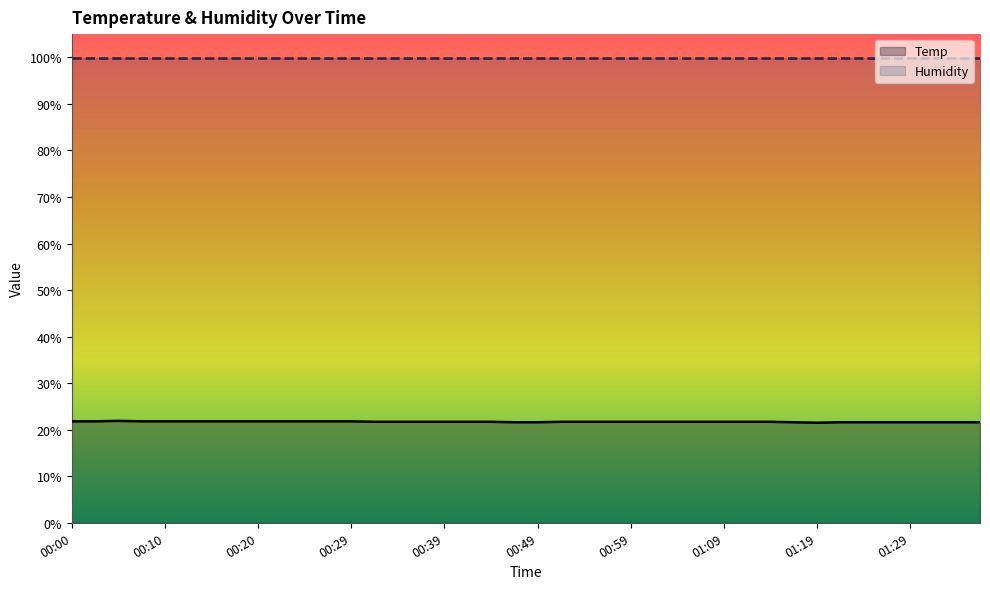

At which label is the value closest to 21?

01:19